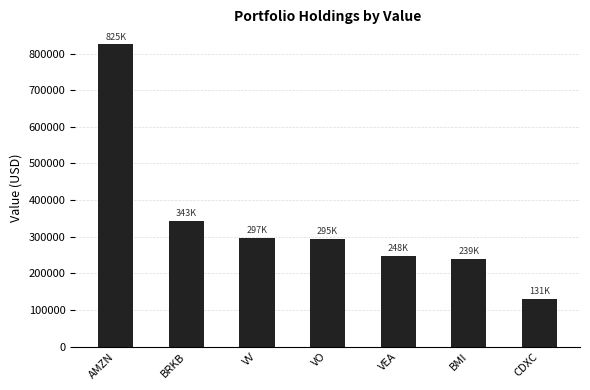

How many bars are there in total?

7